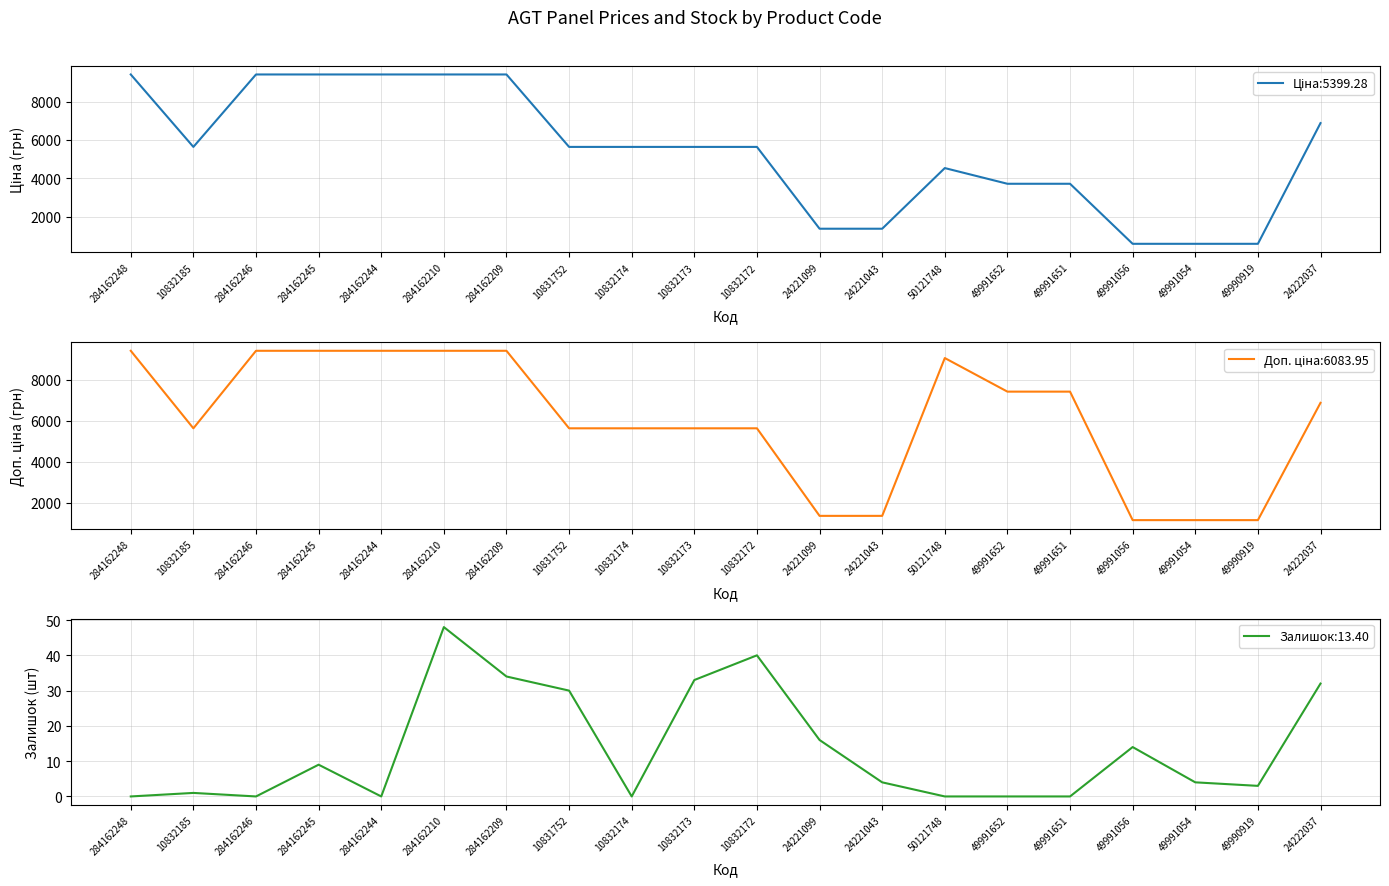

Is this an area chart (filled region under the line)?

No